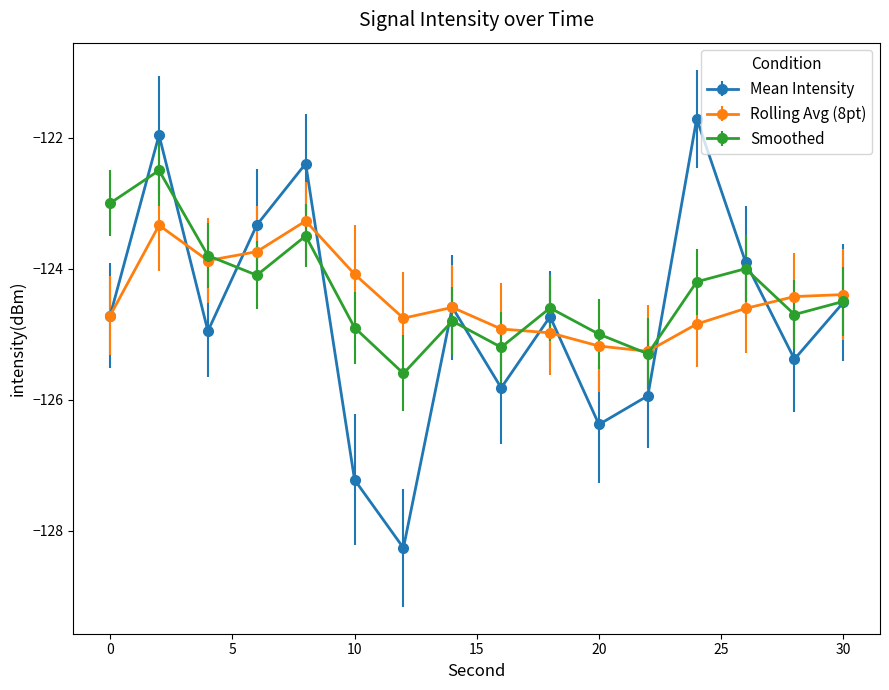

What is the lowest value of the Smoothed series?

-125.6